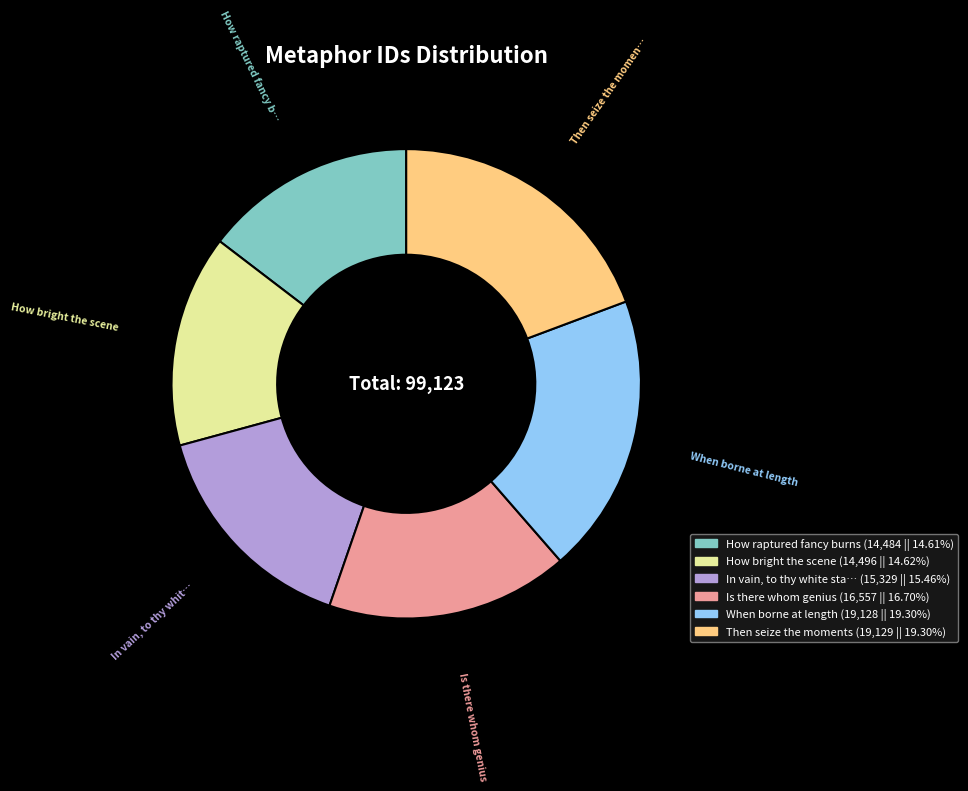

Is there a majority slice in this chart?

No